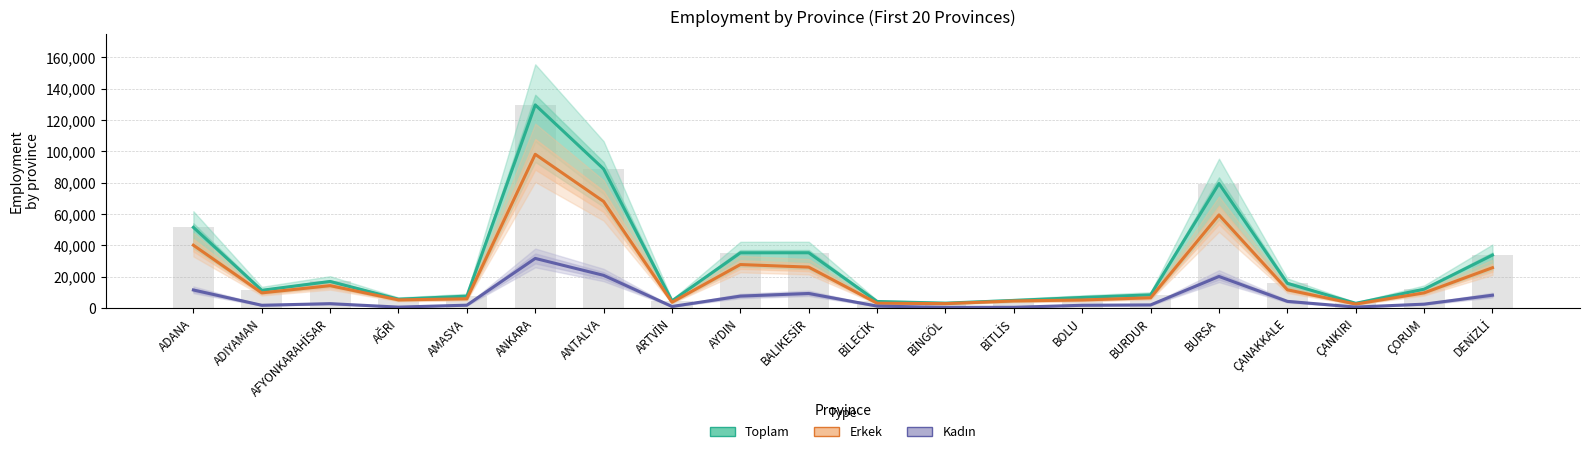

How many distinct data groups are displayed?

3